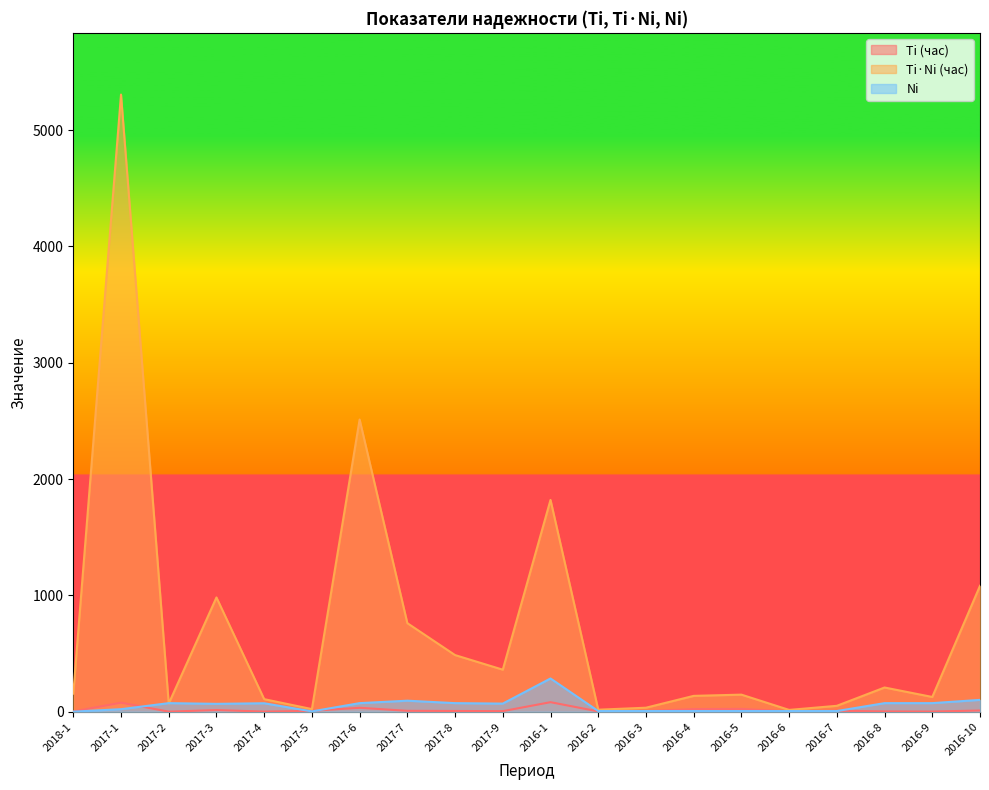

After their last crossing, which series has the higher values: Ti (час) or Ni?

Ni